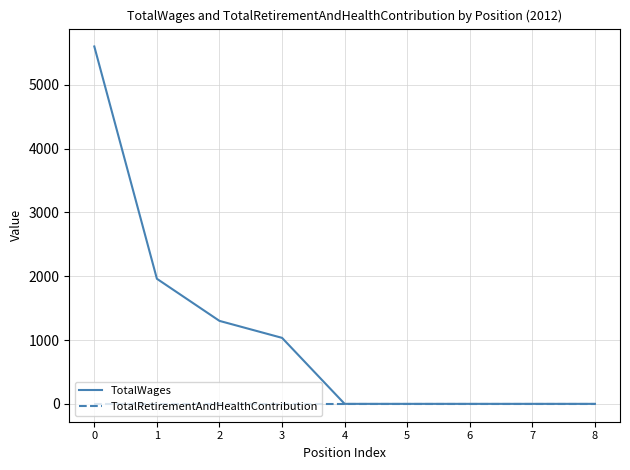

Reading left to right, list all the values displayed in this chart.

TotalWages: 5600	1960	1300	1034	0	0	0	0	0
TotalRetirementAndHealthContribution: 0	0	0	0	0	0	0	0	0